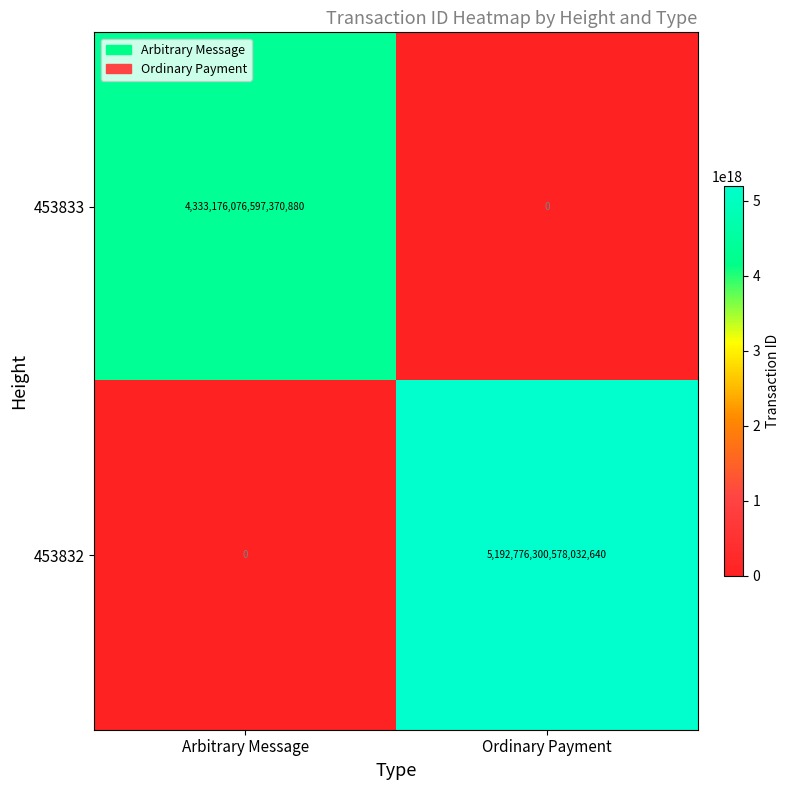

Where is 453833 nearest to the value 2166588038298685440?

Arbitrary Message